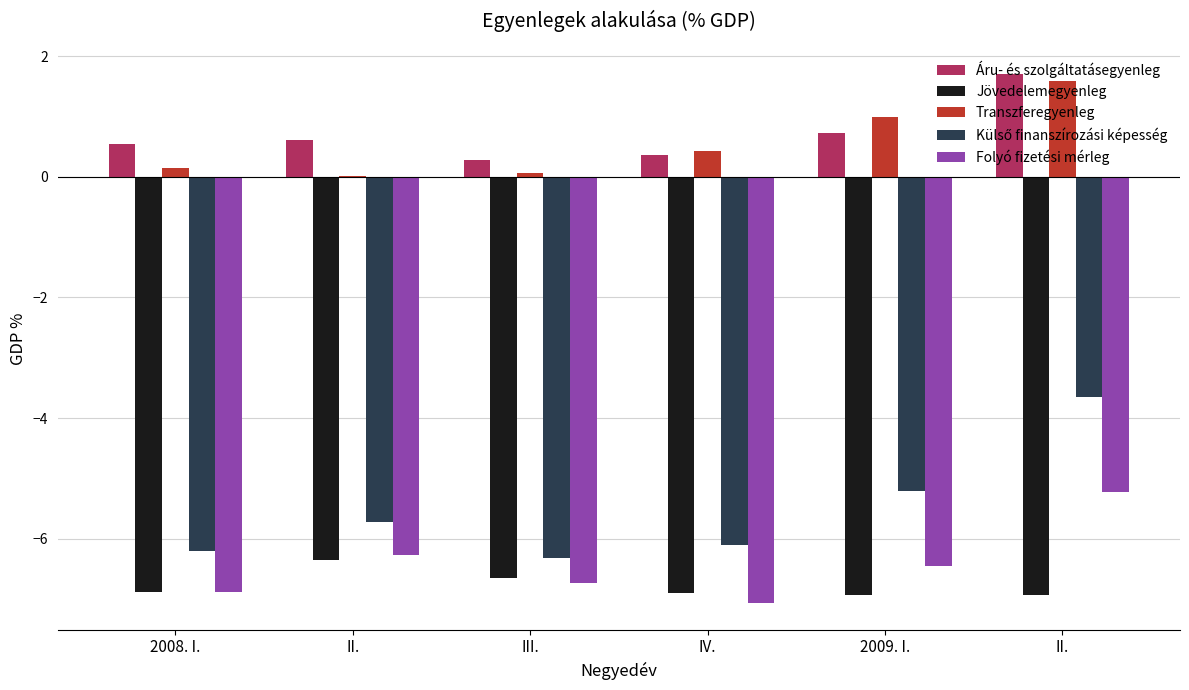

How many distinct data groups are displayed?

5